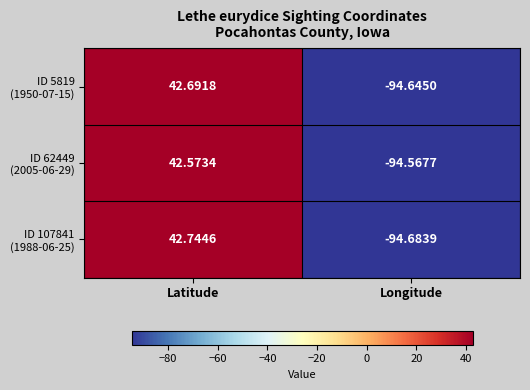

How many categories are shown in the chart?

2